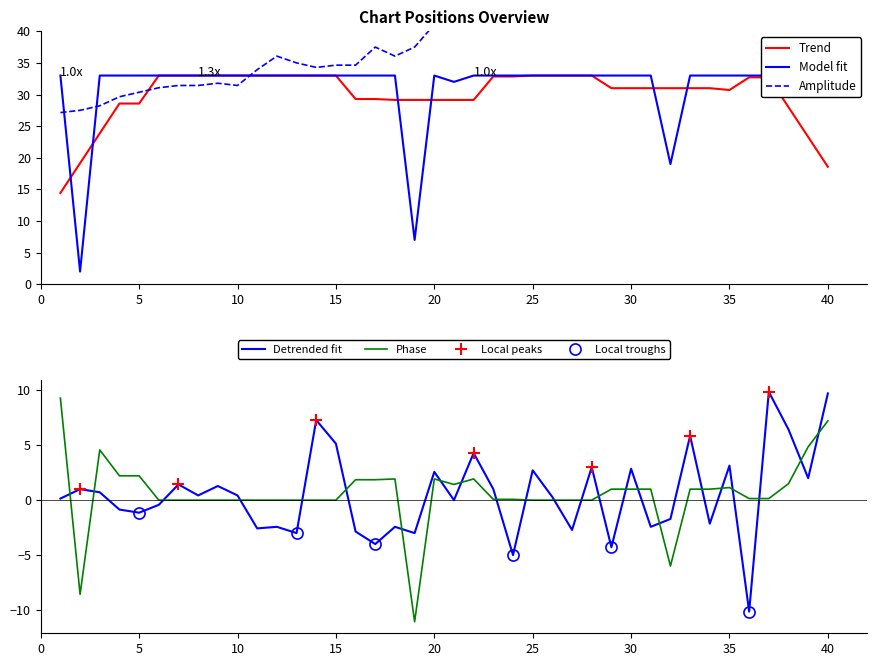

What value does the data have at 29, to the nearest 10?

30